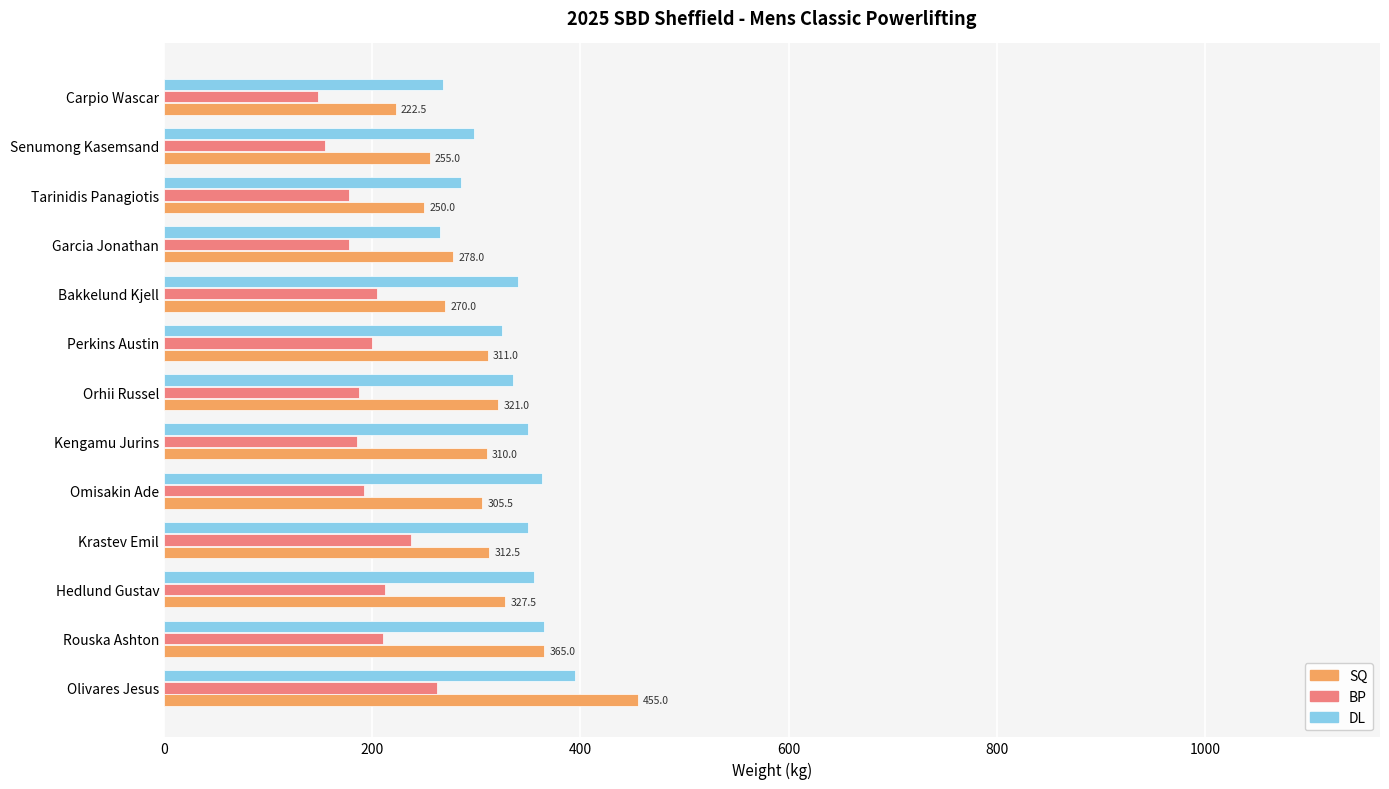

True or false: DL has a value of 455.9 at Tarinidis Panagiotis.

False